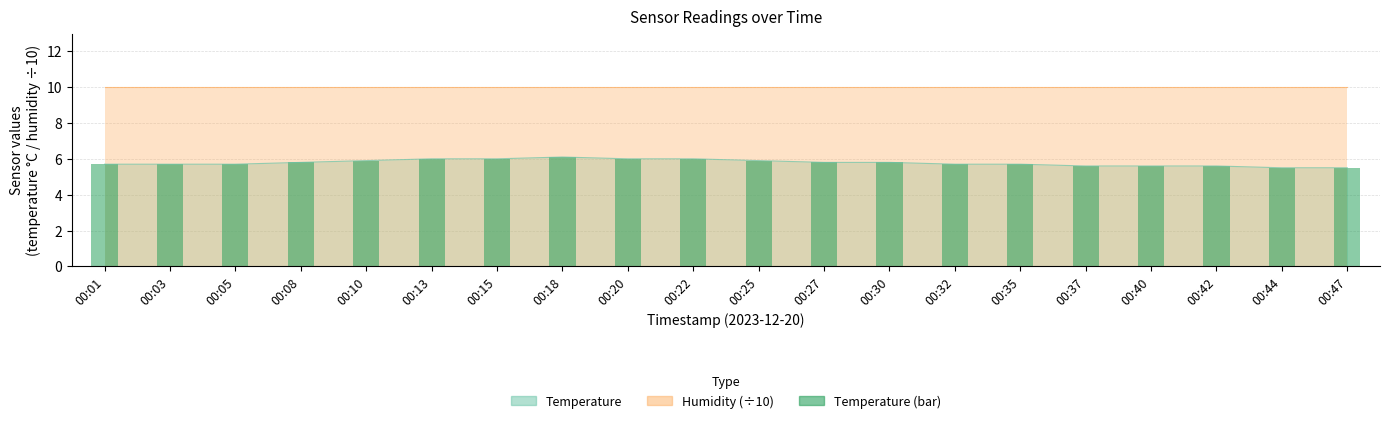

Reading right to left, extract all data points from this chart.

00:47=5.5	00:44=5.5	00:42=5.6	00:40=5.6	00:37=5.6	00:35=5.7	00:32=5.7	00:30=5.8	00:27=5.8	00:25=5.9	00:22=6.0	00:20=6.0	00:18=6.1	00:15=6.0	00:13=6.0	00:10=5.9	00:08=5.8	00:05=5.7	00:03=5.7	00:01=5.7